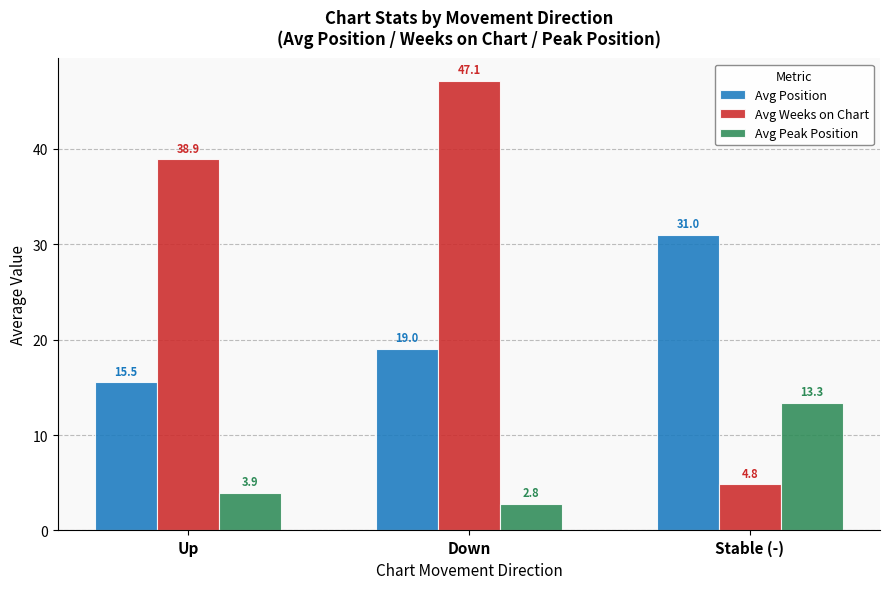

What are all the series names shown in the legend?

Avg Position, Avg Weeks on Chart, Avg Peak Position